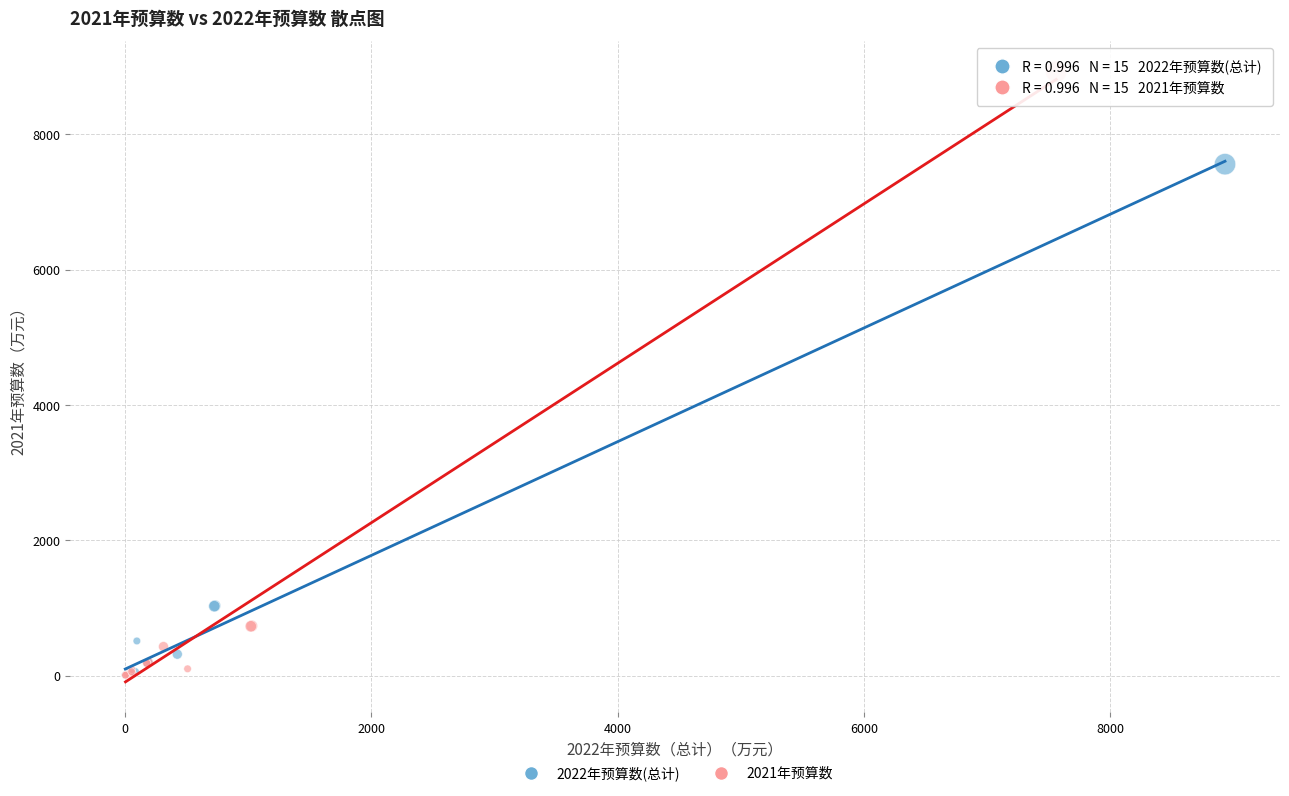

Which series has the widest spread of Y values?

2021年预算数